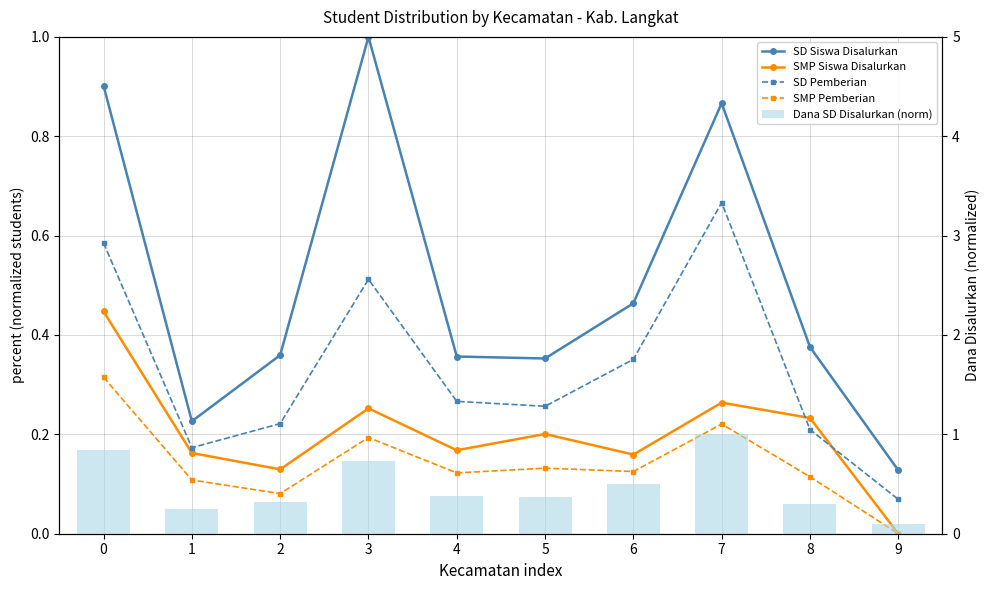

What are all the series names shown in the legend?

SD Siswa Disalurkan, SMP Siswa Disalurkan, SD Pemberian, SMP Pemberian, Dana SD Disalurkan (norm)